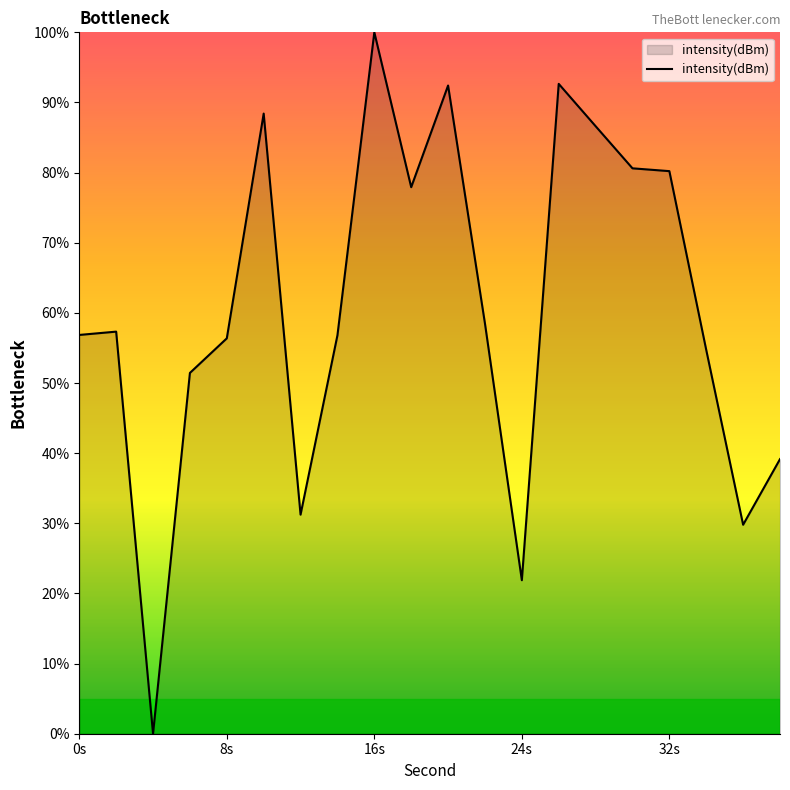

What is the difference between the maximum and minimum values?

100.0